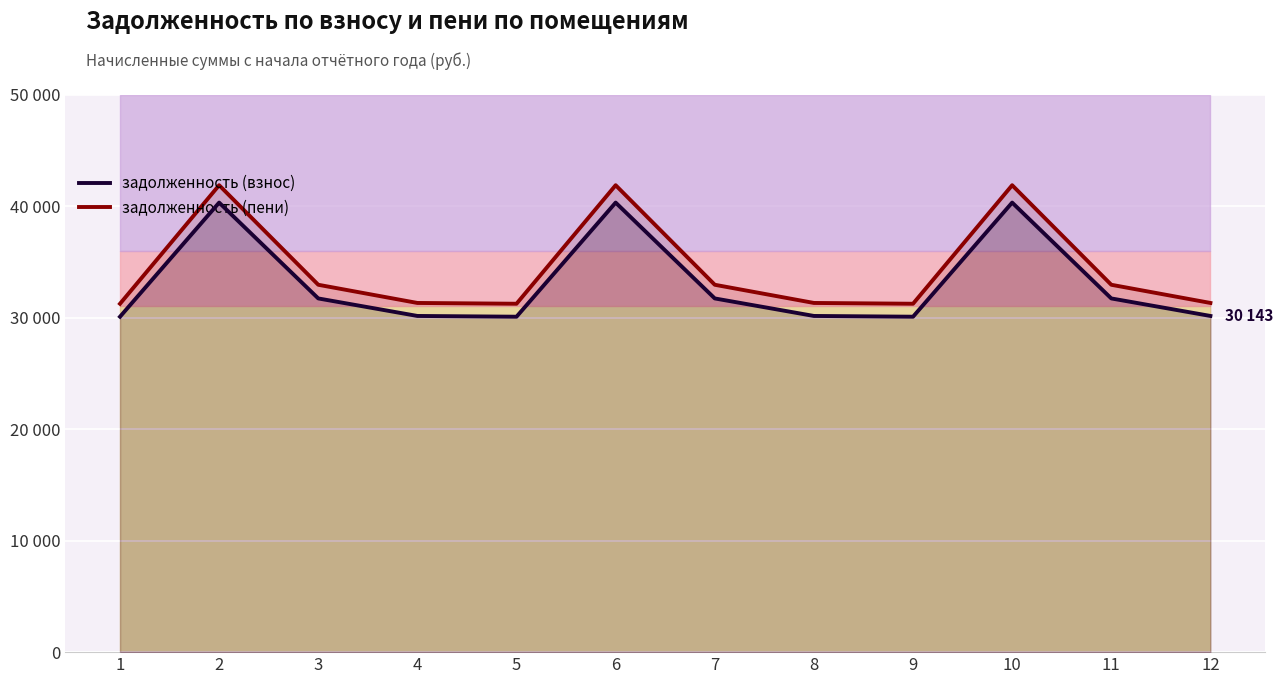

Between 5 and 6, which series saw the biggest shift?

задолженность (пени)